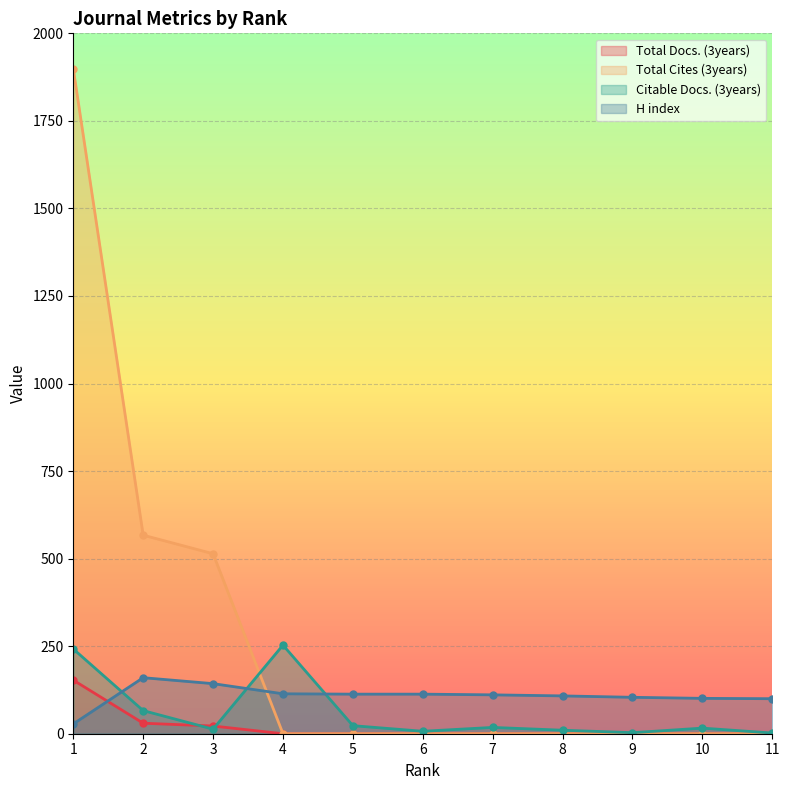

What are all the series names shown in the legend?

Total Docs. (3years), Total Cites (3years), Citable Docs. (3years), H index